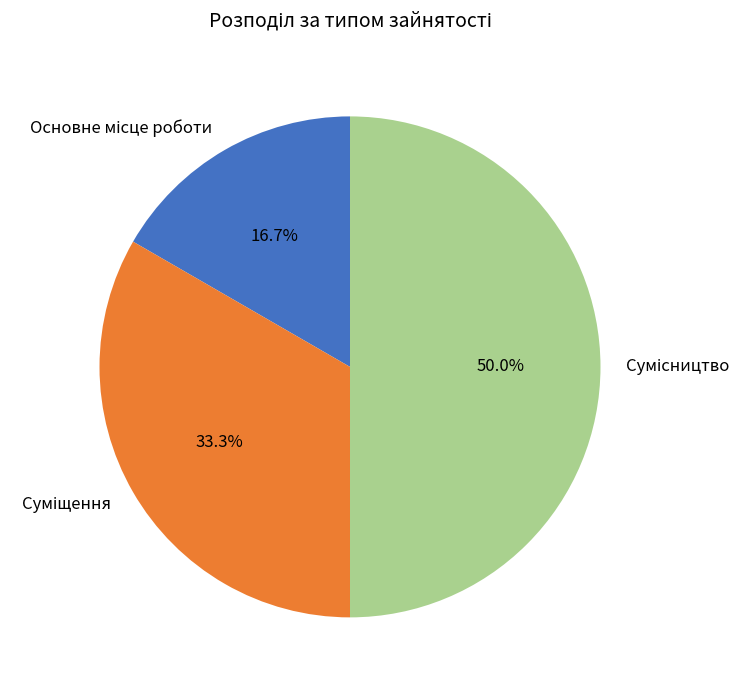

True or false: Основне місце роботи accounts for 7% of the total.

False